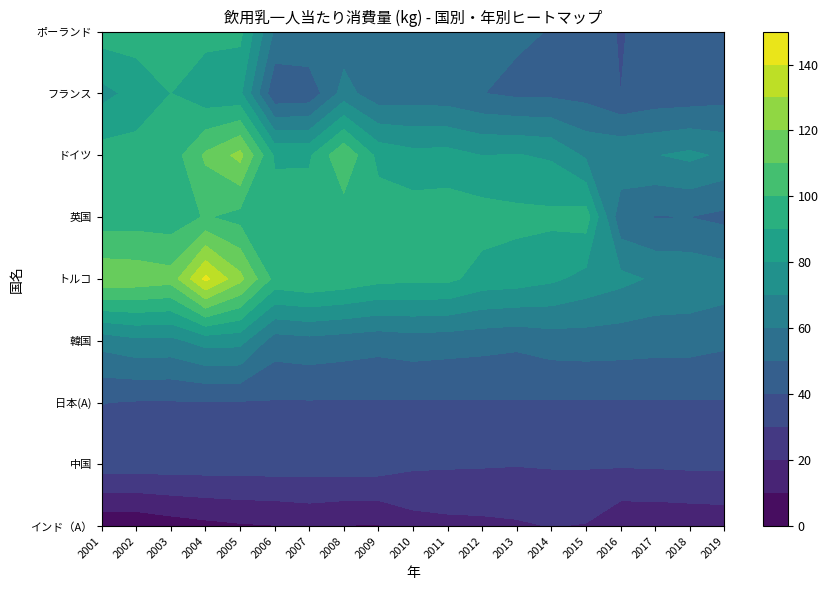

At which label does ドイツ reach its minimum?

2019